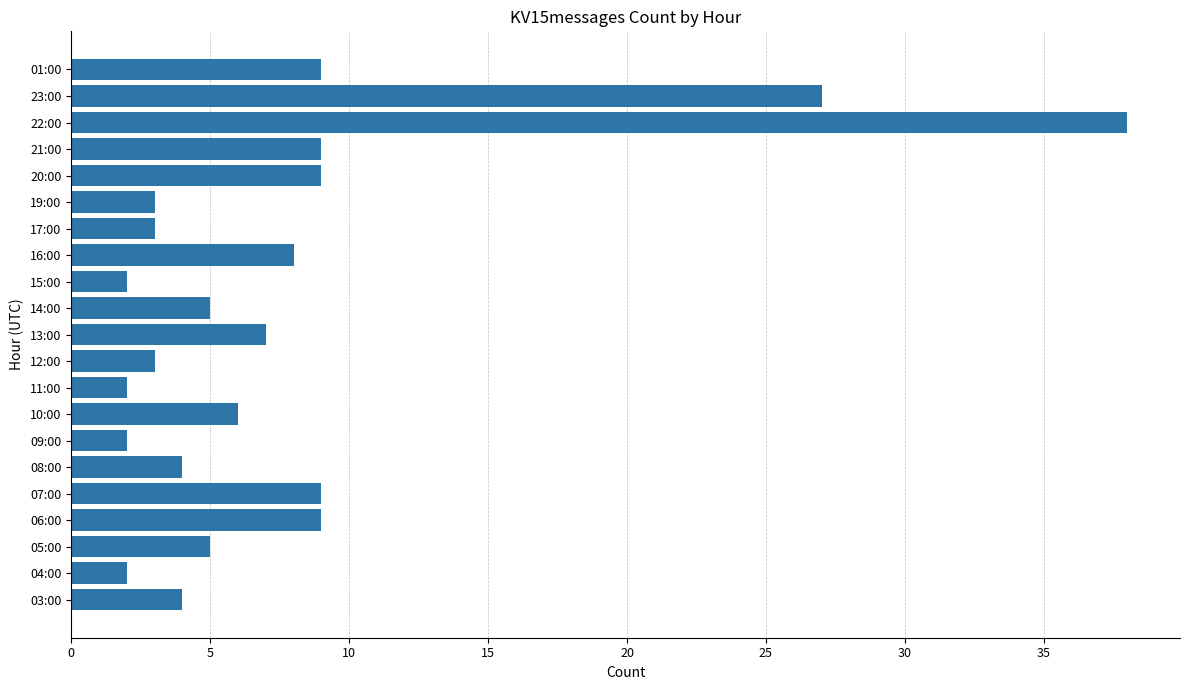

At which label is the value closest to 20?

23:00